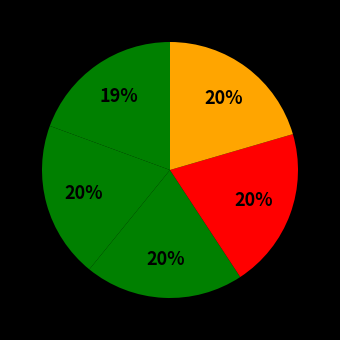

How many slices are in this pie chart?

5